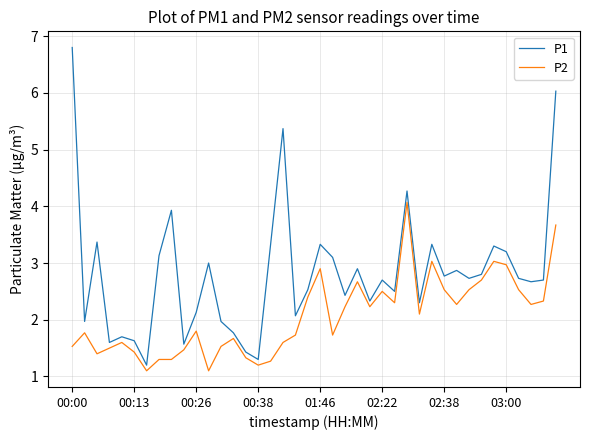

What is the smallest value displayed?

1.1